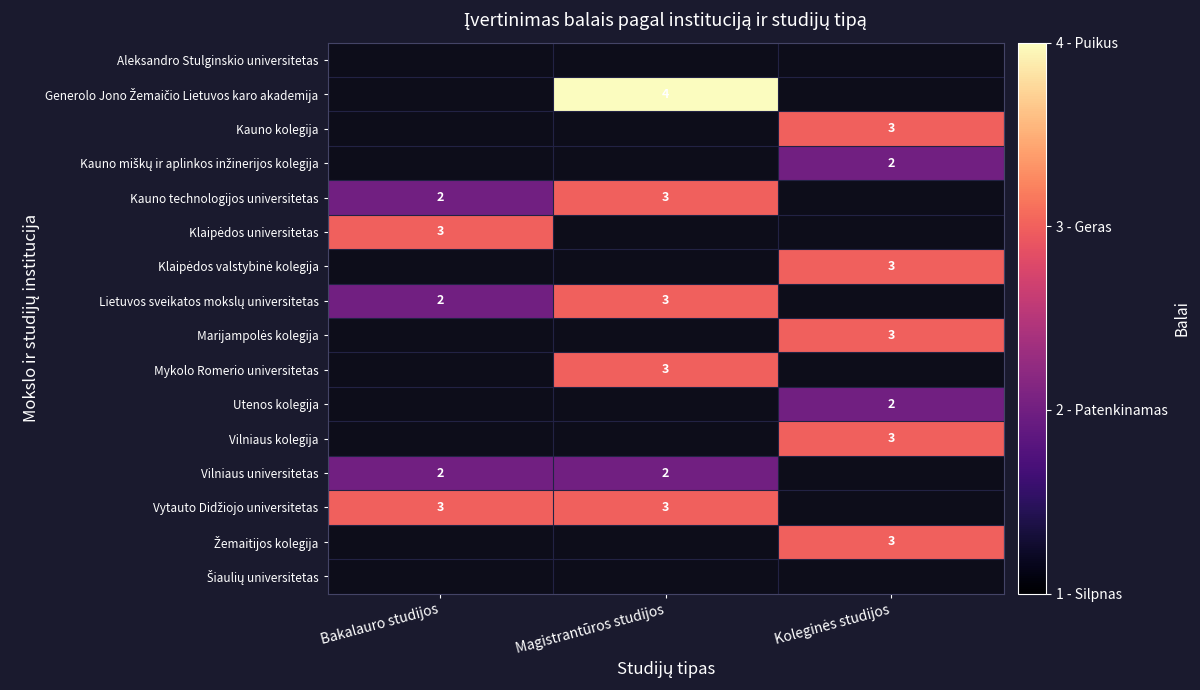

The value of Vilniaus universitetas at Bakalauro studijos is 1. True or false?

False